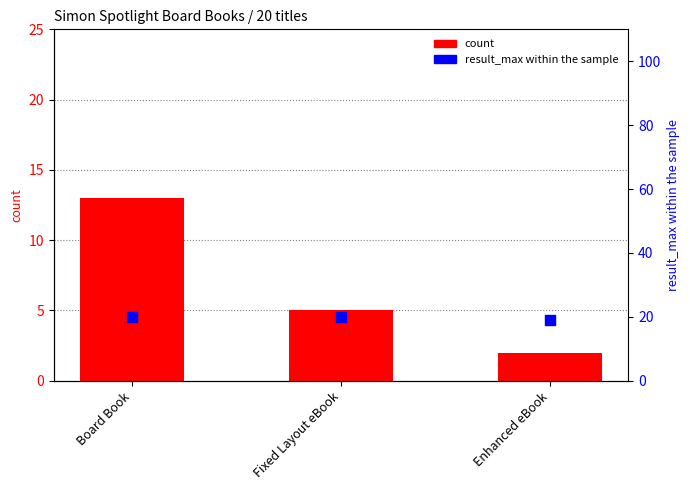

Which series has the largest total across all categories?

result_max (rank proxy)